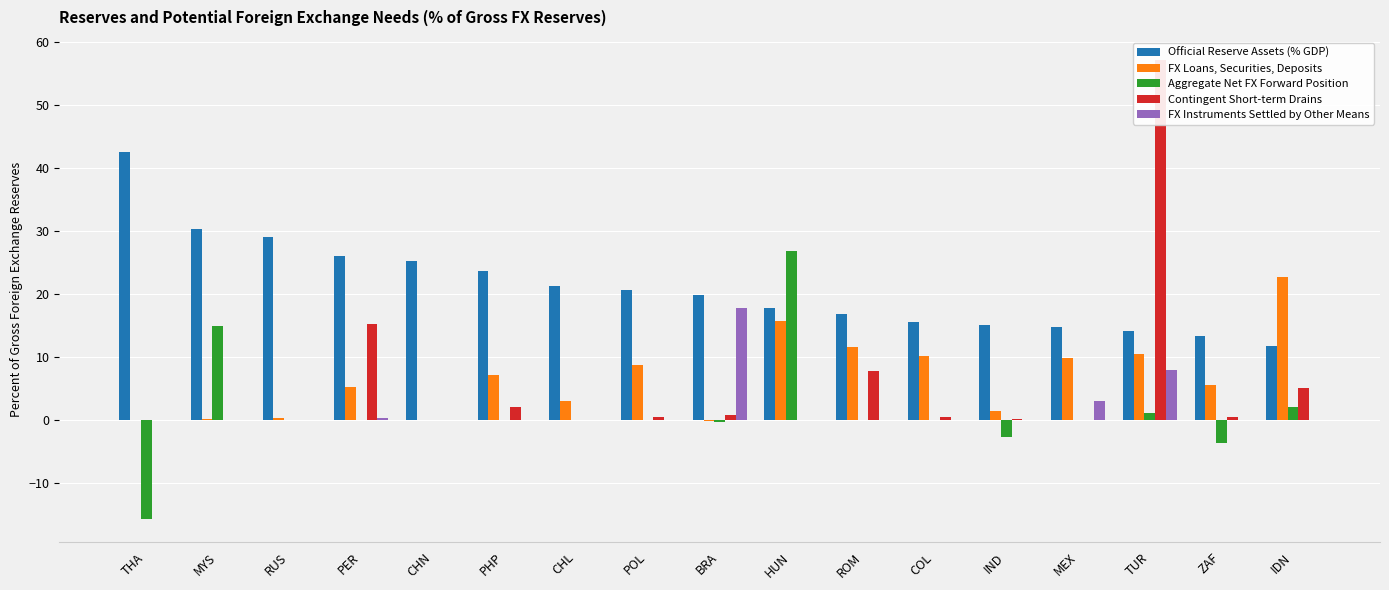

What is the sum of the Aggregate Net FX Forward Position values at POL and IND?

-2.6